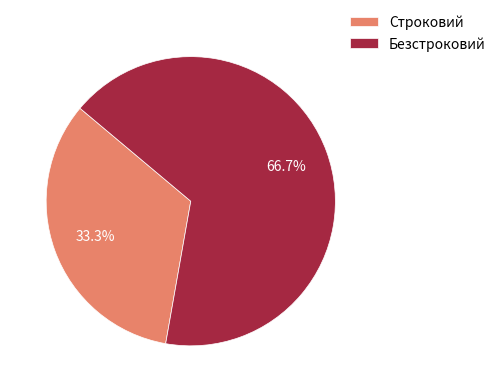

Do Безстроковий and Строковий together represent more than half of the pie?

Yes